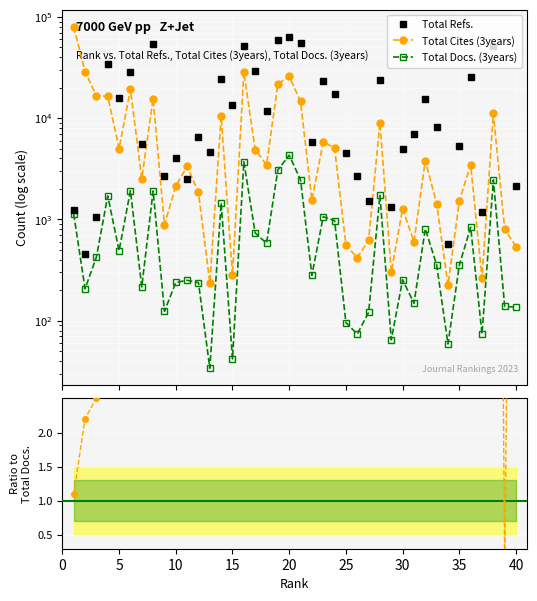

Is the value of Total Refs. / Docs. at 35 greater than the value of Total Cites / Docs. at 30?

Yes